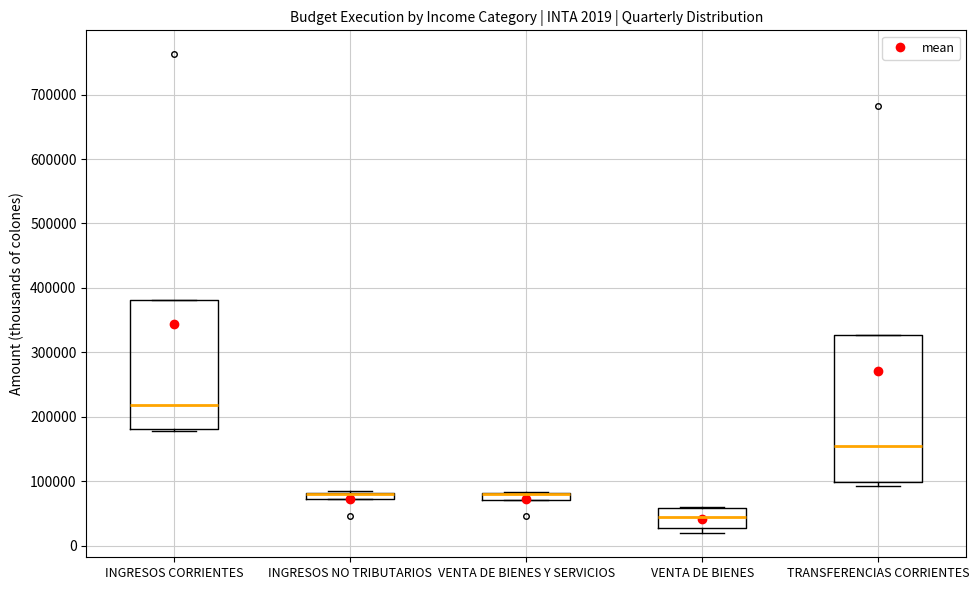

Which box is the tallest, from its lower edge to its upper edge?

TRANSFERENCIAS CORRIENTES